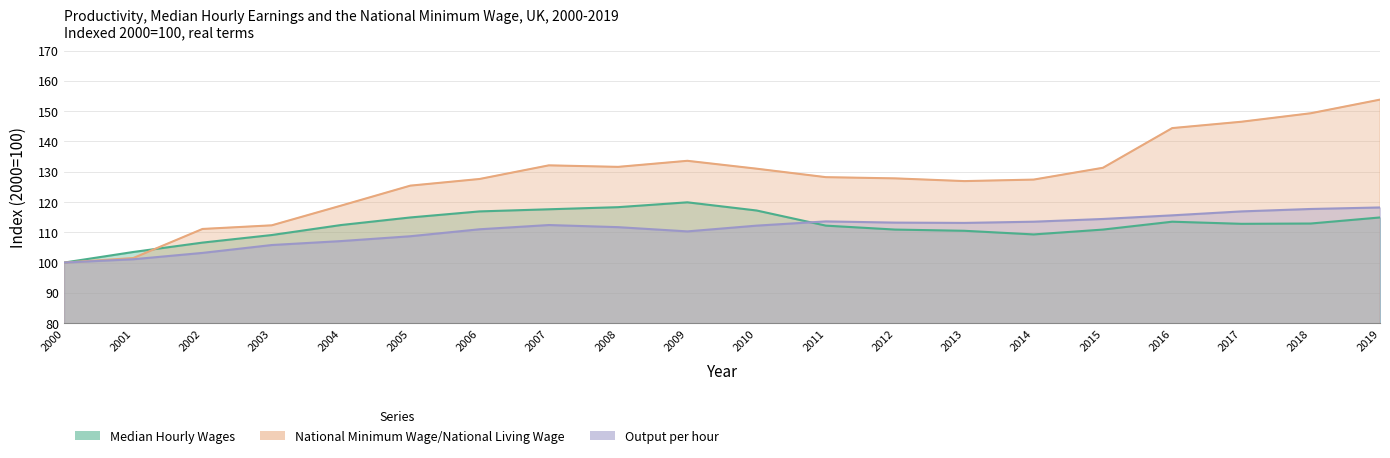

After their last crossing, which series has the higher values: Median Hourly Wages or Output per hour?

Output per hour